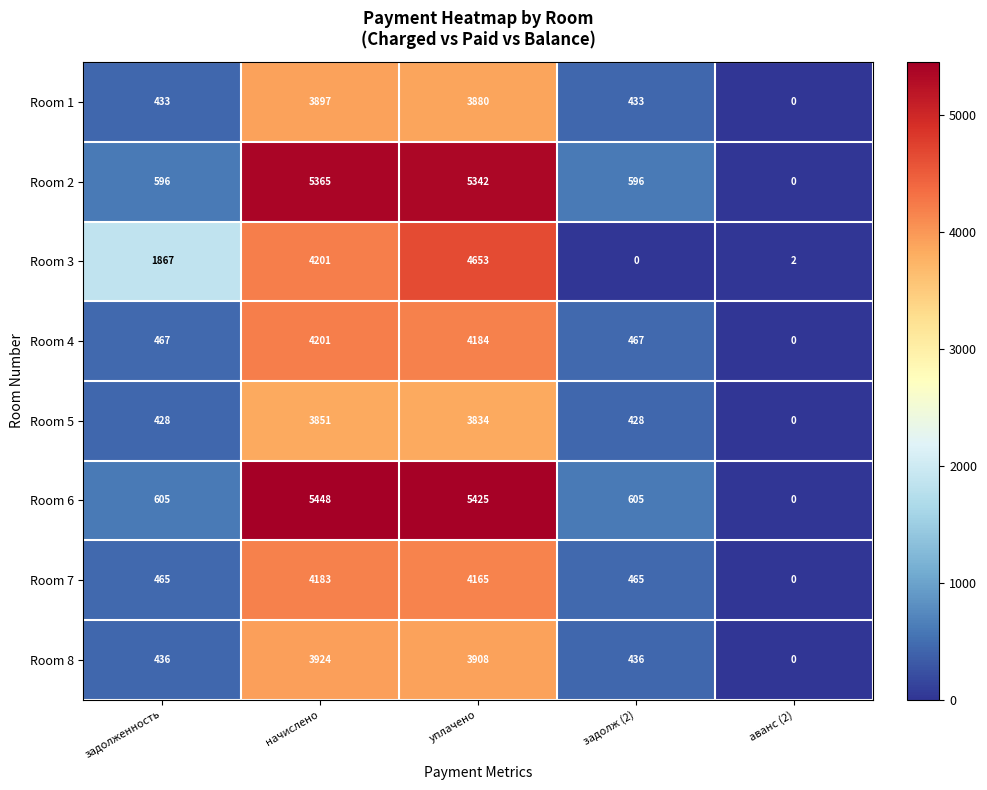

List the series in order of their peak value, lowest first.

Room 5, Room 1, Room 8, Room 7, Room 4, Room 3, Room 2, Room 6